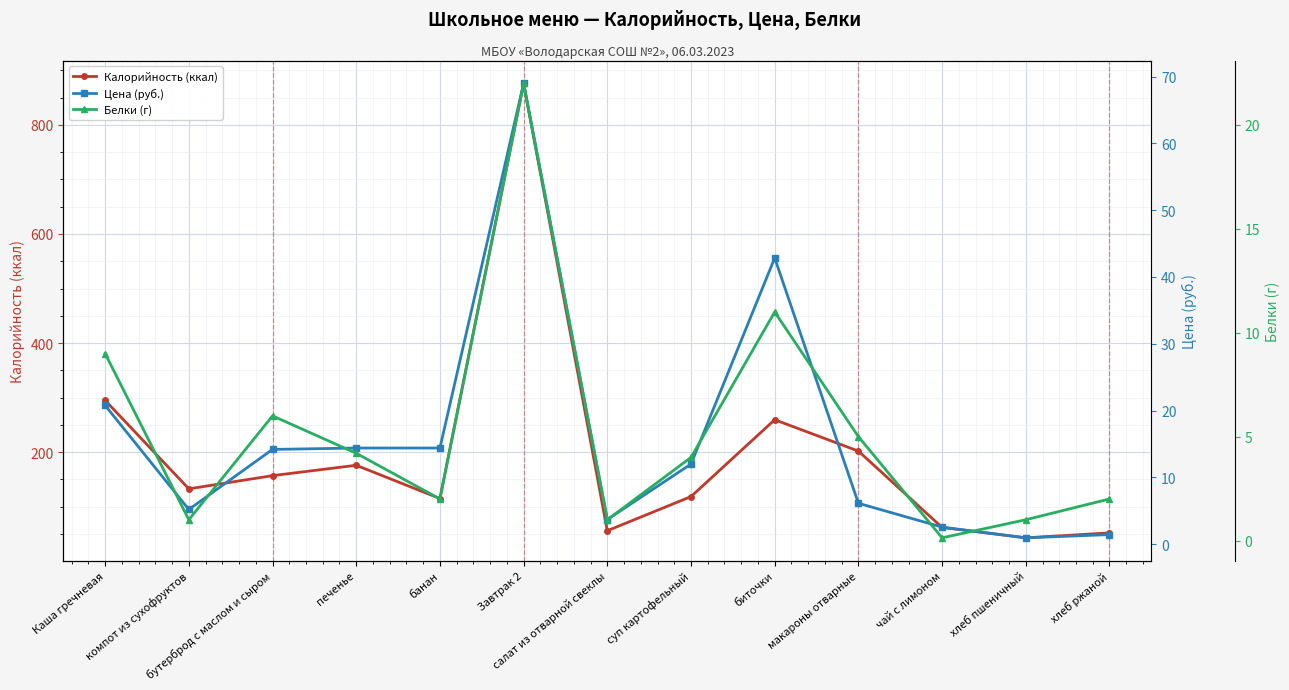

How many data points in Калорийность (ккал) are above 132?

7